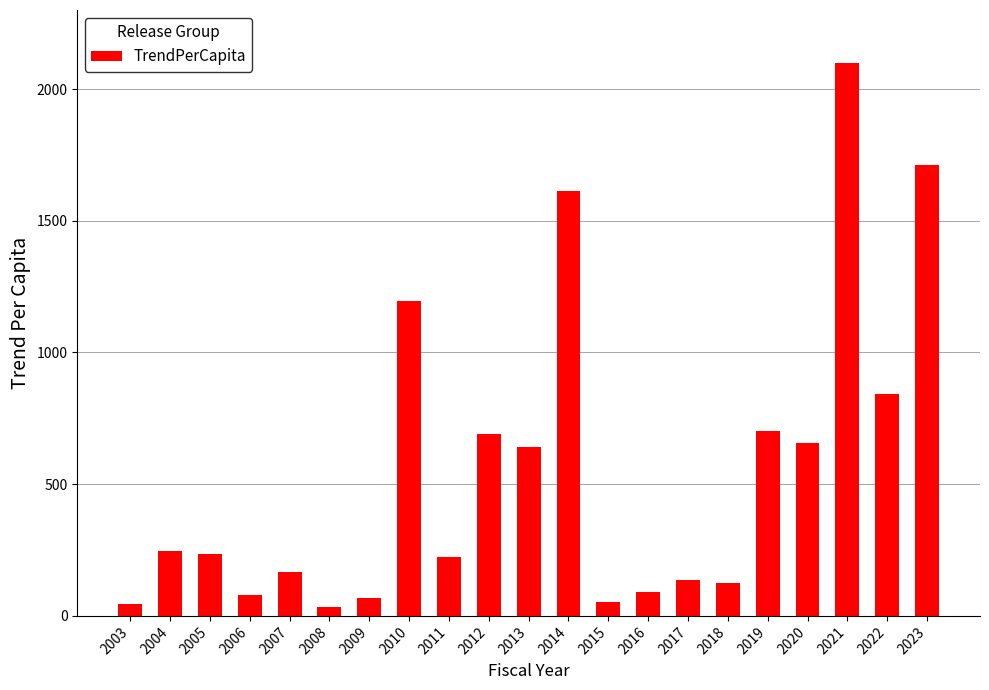

Are the bars horizontal?

No